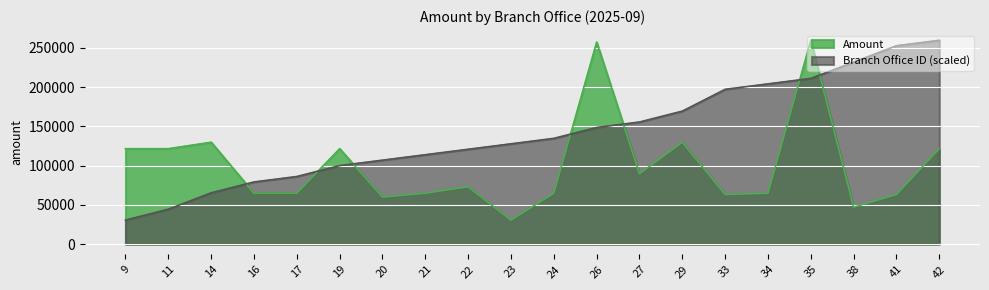

True or false: Branch Office ID has more than 0 interior local peaks.

False